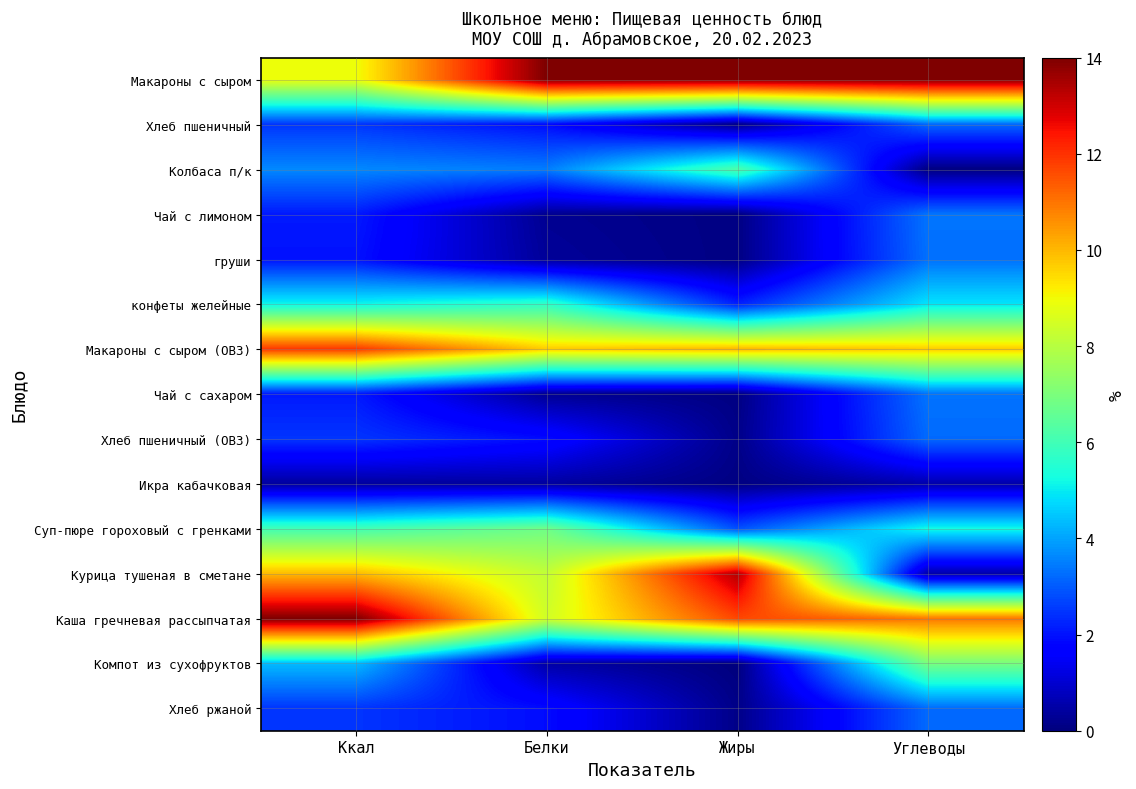

Between Жиры and Белки, which is larger?

Жиры